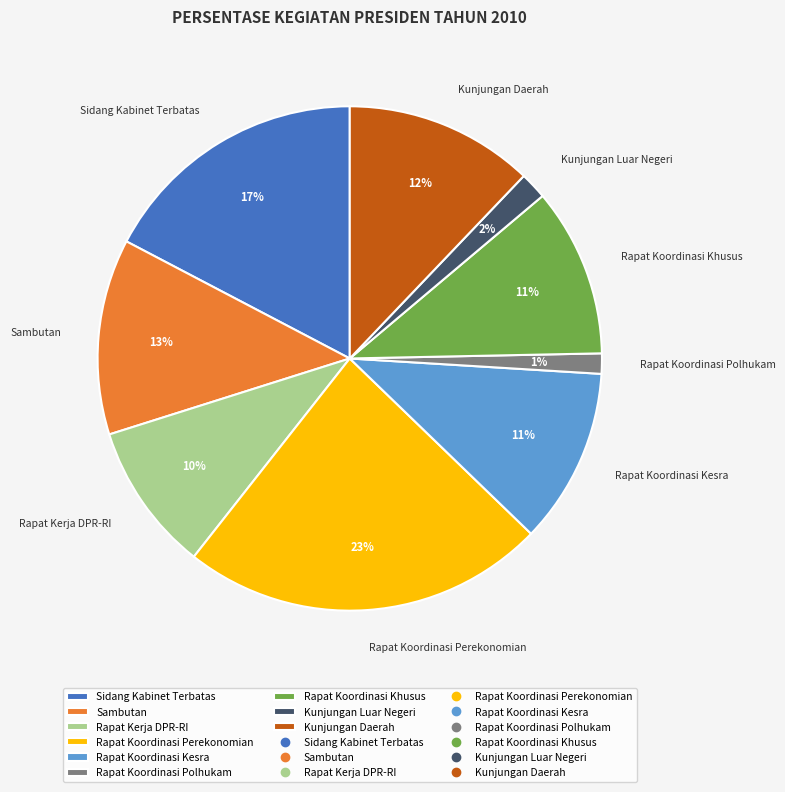

Is the sum of Sambutan and Kunjungan Daerah greater than half?

No